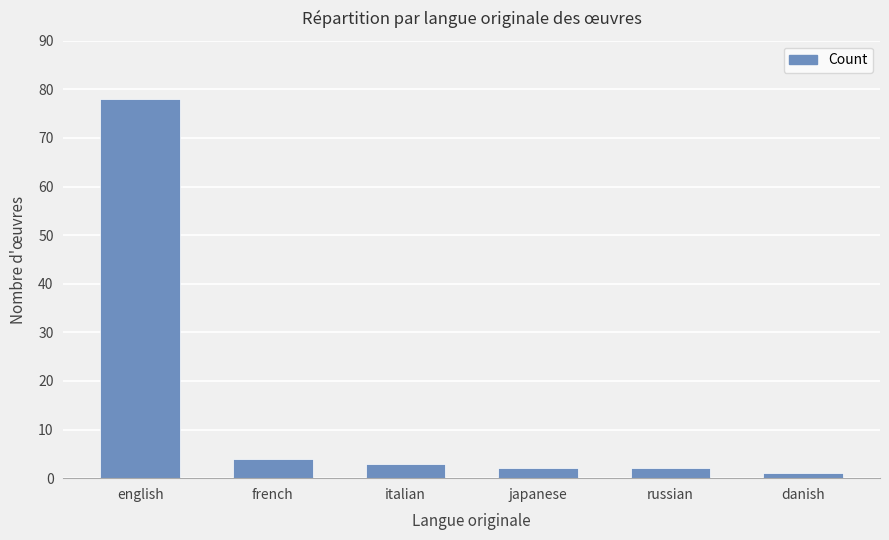

Is it true that the value at italian is 3?

True